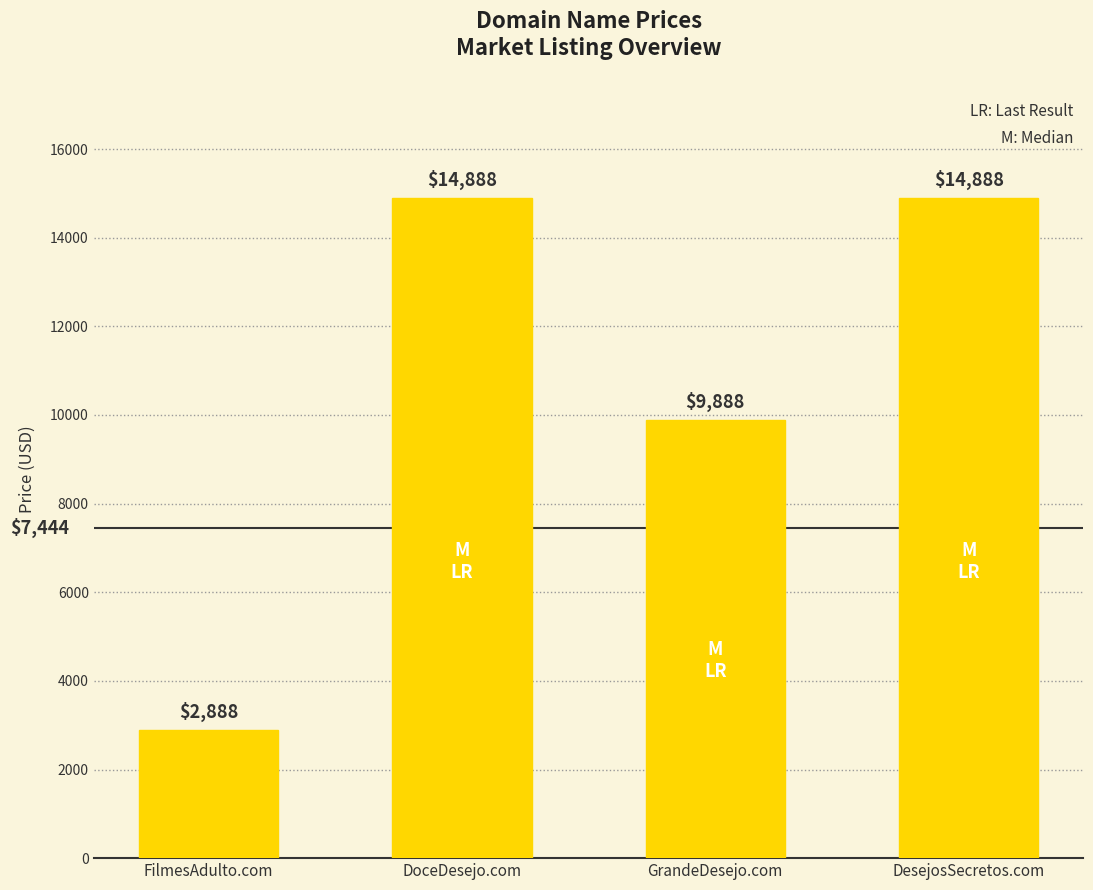

Reading right to left, list all the values displayed in this chart.

DesejosSecretos.com=14888	GrandeDesejo.com=9888	DoceDesejo.com=14888	FilmesAdulto.com=2888